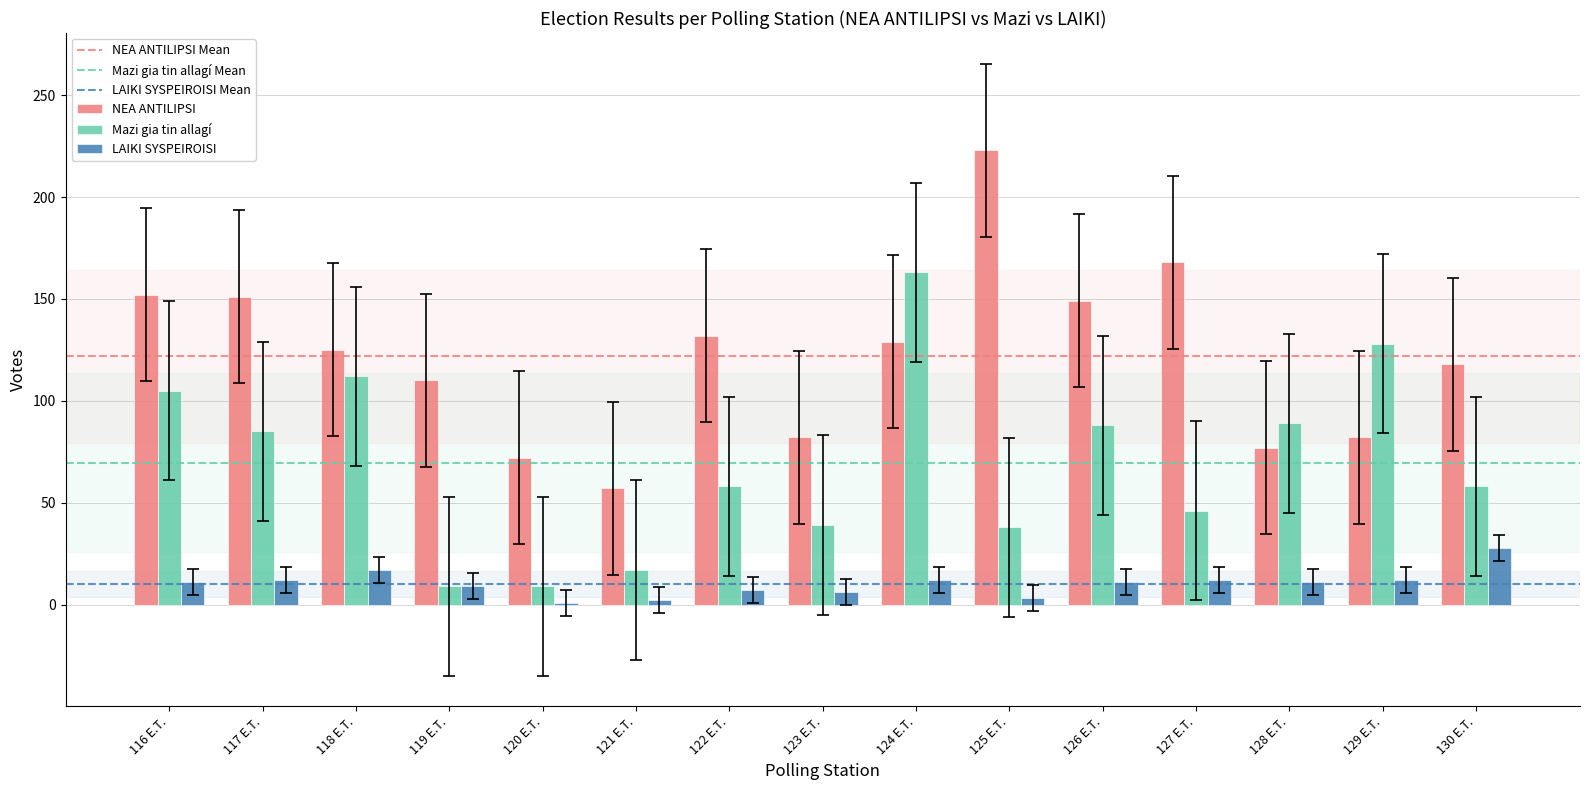

List the series in order of their peak value, highest first.

NEA ANTILIPSI, Mazi gia tin allagí, LAIKI SYSPEIROISI